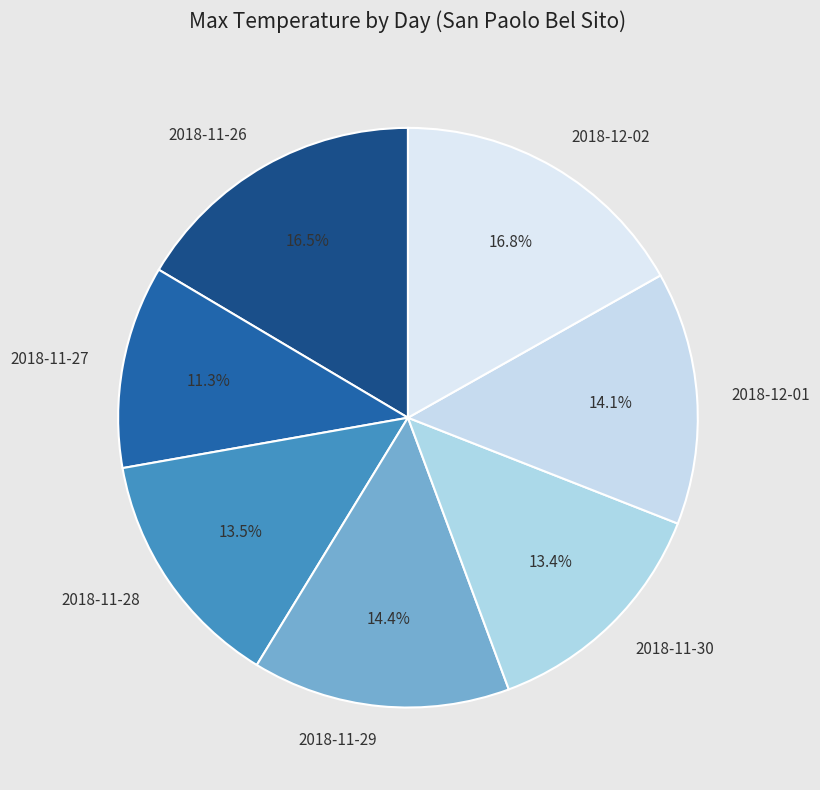

Is it true that 2018-11-27 is 11% of the pie?

True